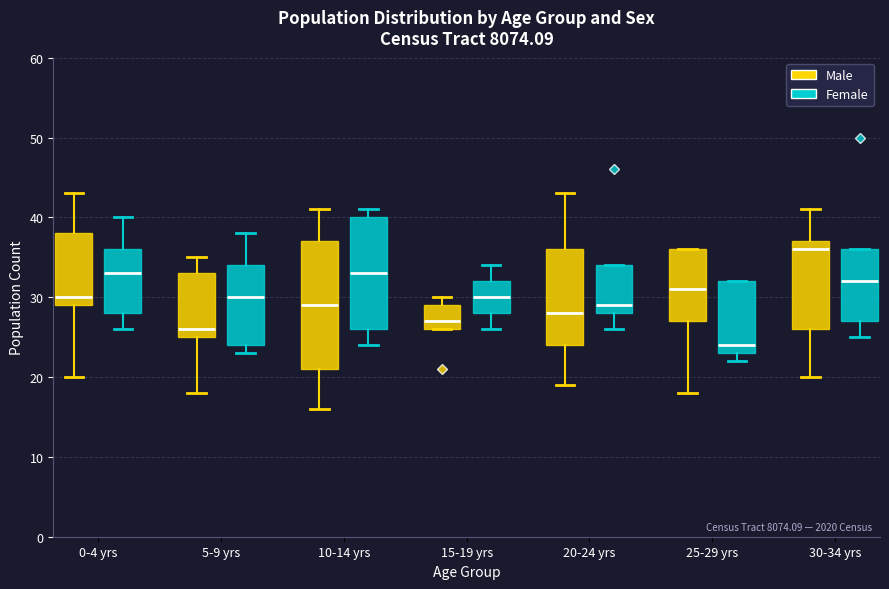

Which box is the tallest, from its lower edge to its upper edge?

10-14 yrs (Male)